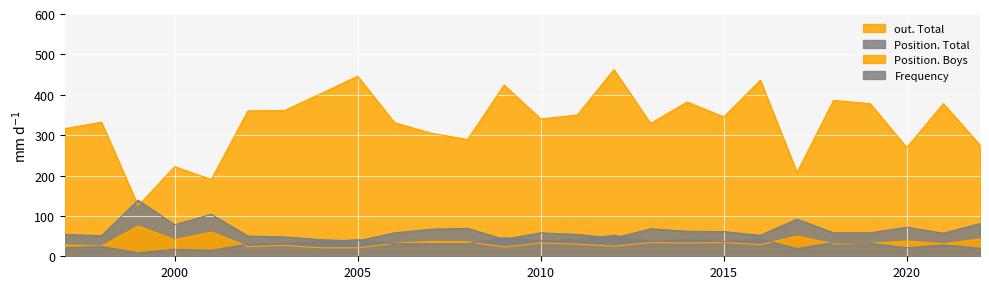

Which category has the highest value in the Position. Total series?

1999